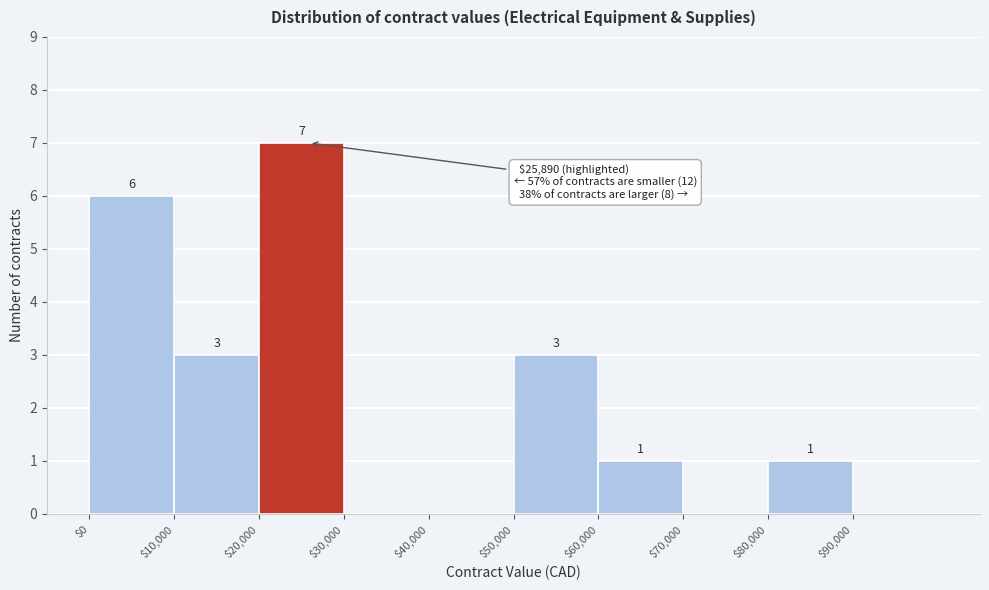

Which range on the x-axis has the tallest bar?

20000 to 30000